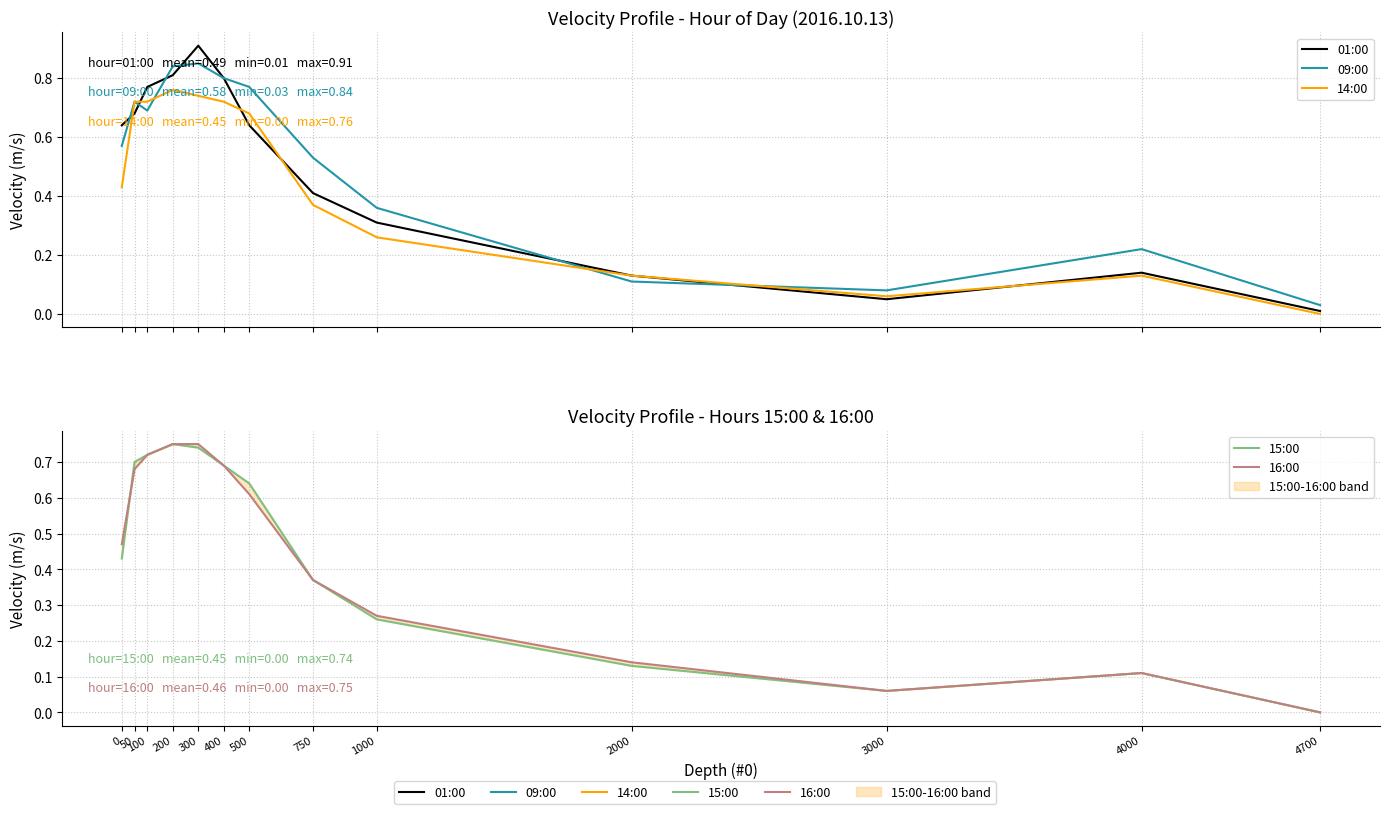

What value does the 01:00 series have at 300?

0.9